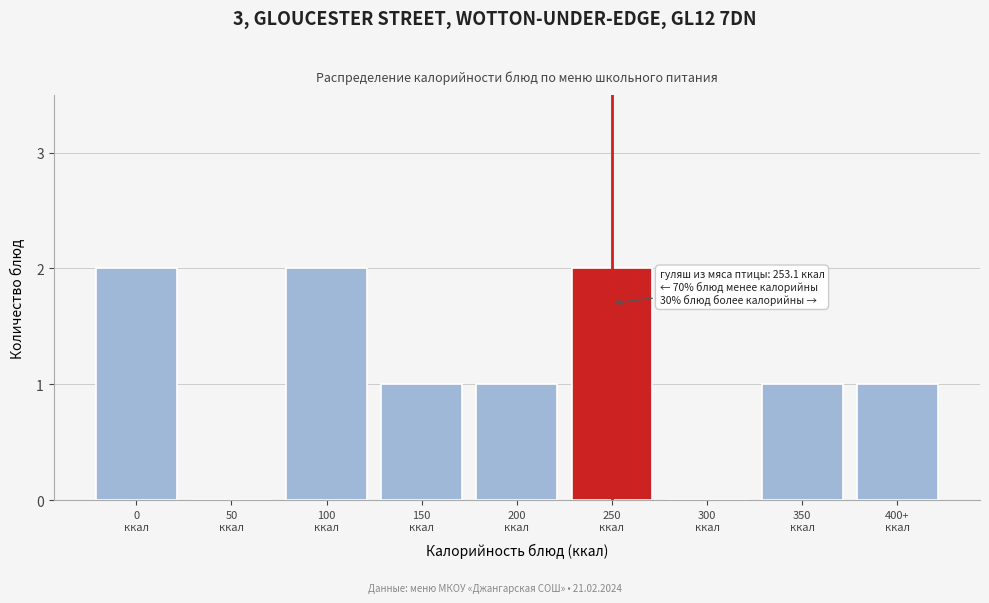

What is the sum of all values?

10